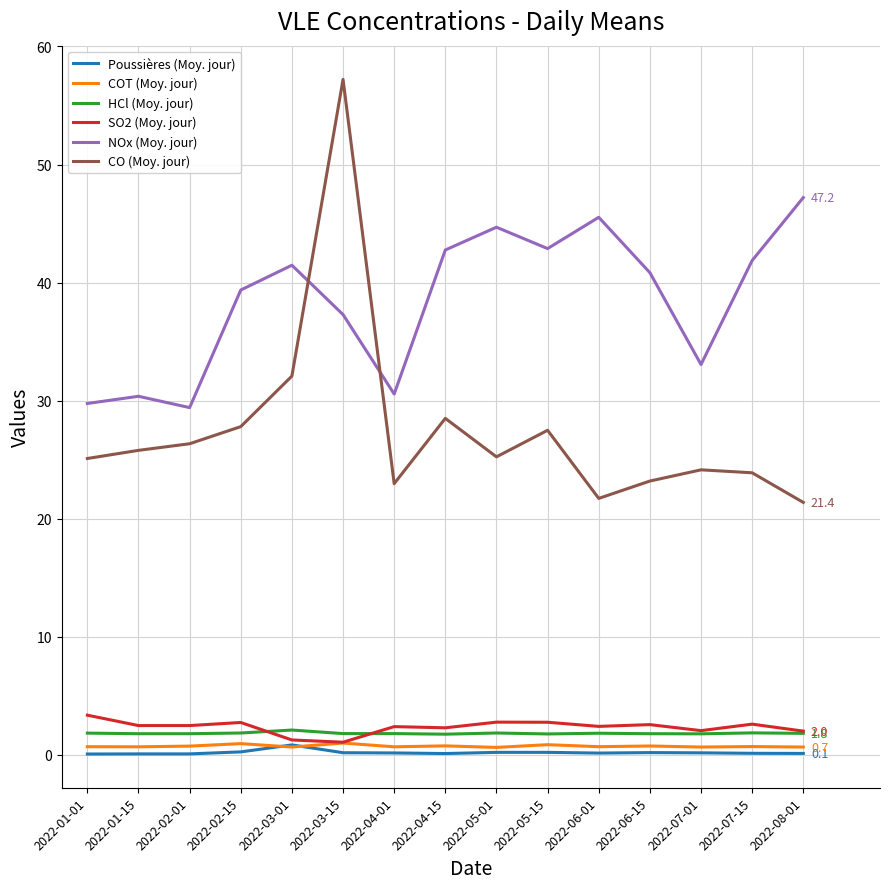

Where is the first local maximum for NOx (Moy. jour)?

2022-01-15